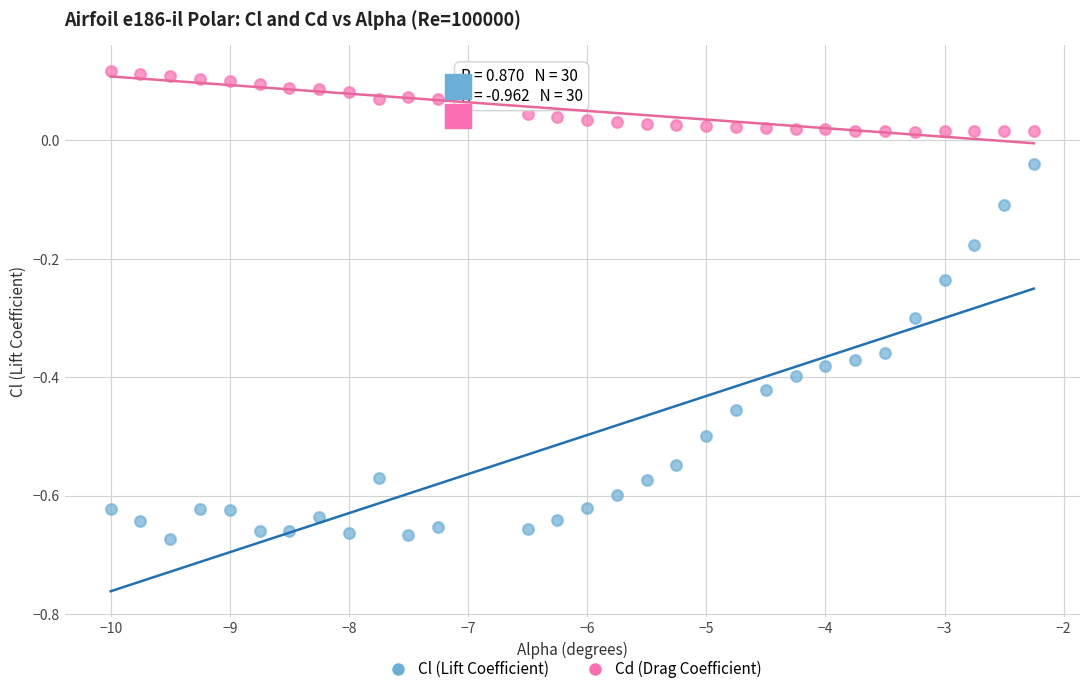

Across all data points, what is the range of Y values (max minus min)?

0.8